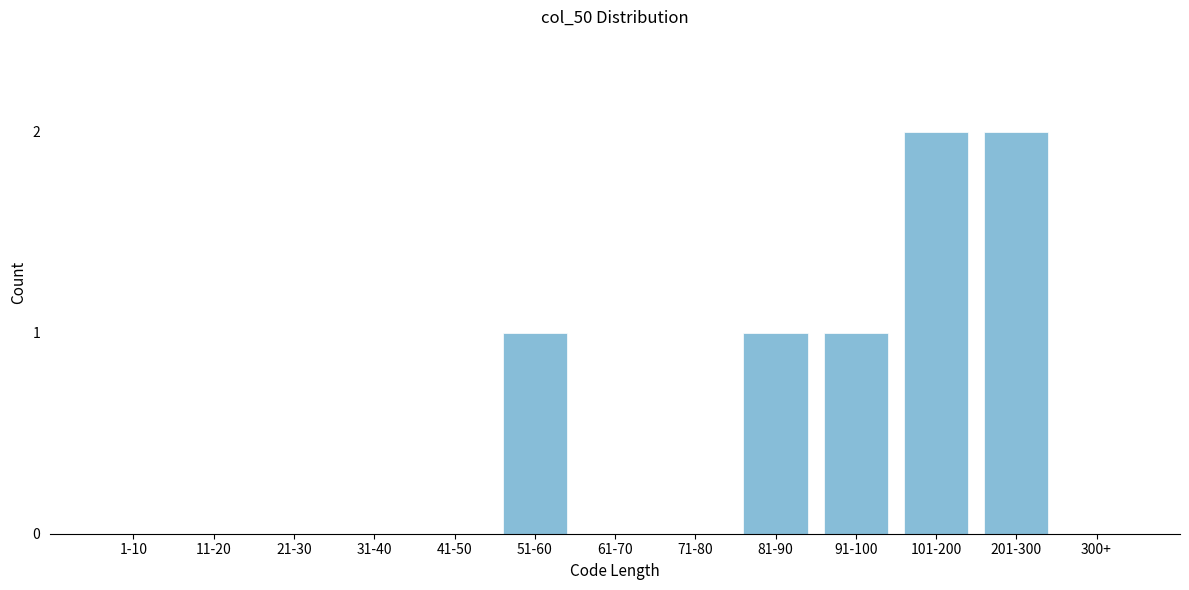

Reading left to right, what are all the values shown in this chart?

1-10=0	11-20=0	21-30=0	31-40=0	41-50=0	51-60=1	61-70=0	71-80=0	81-90=1	91-100=1	101-200=2	201-300=2	300+=0